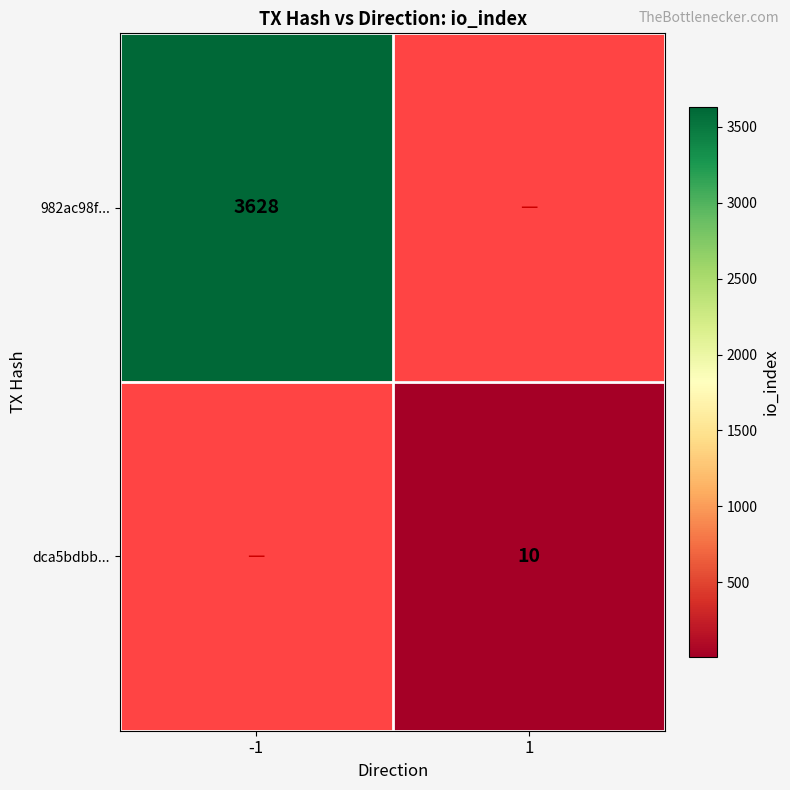

The value of dca5bdbb... at 1 is 10. True or false?

True